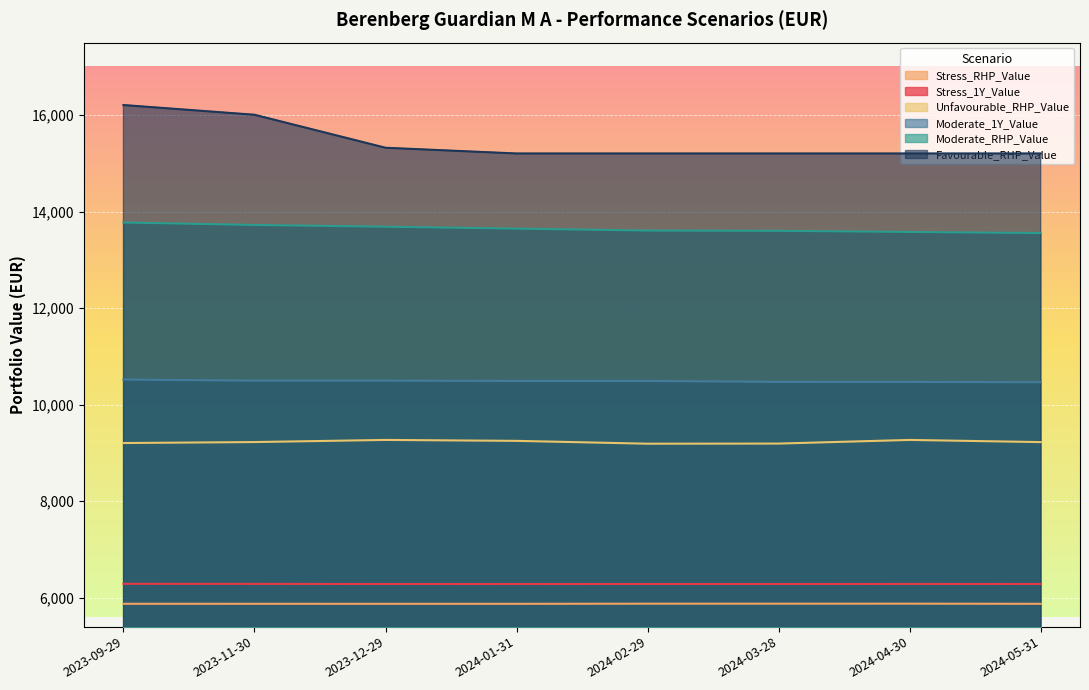

What are all the series names shown in the legend?

Stress_RHP_Value, Stress_1Y_Value, Unfavourable_RHP_Value, Moderate_1Y_Value, Moderate_RHP_Value, Favourable_RHP_Value